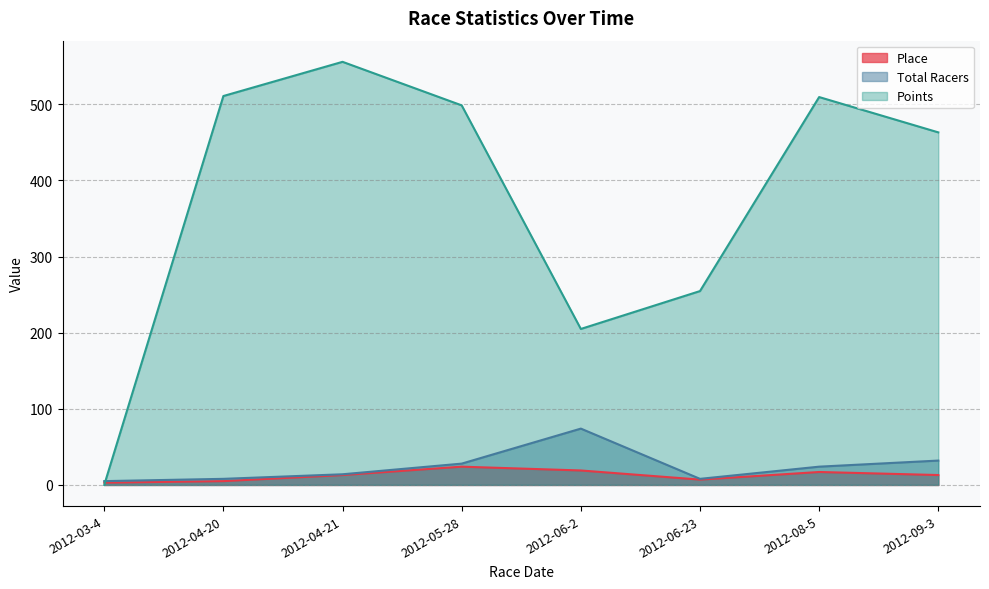

Is it true that Total Racers equals 16.3 at 2012-09-3?

False